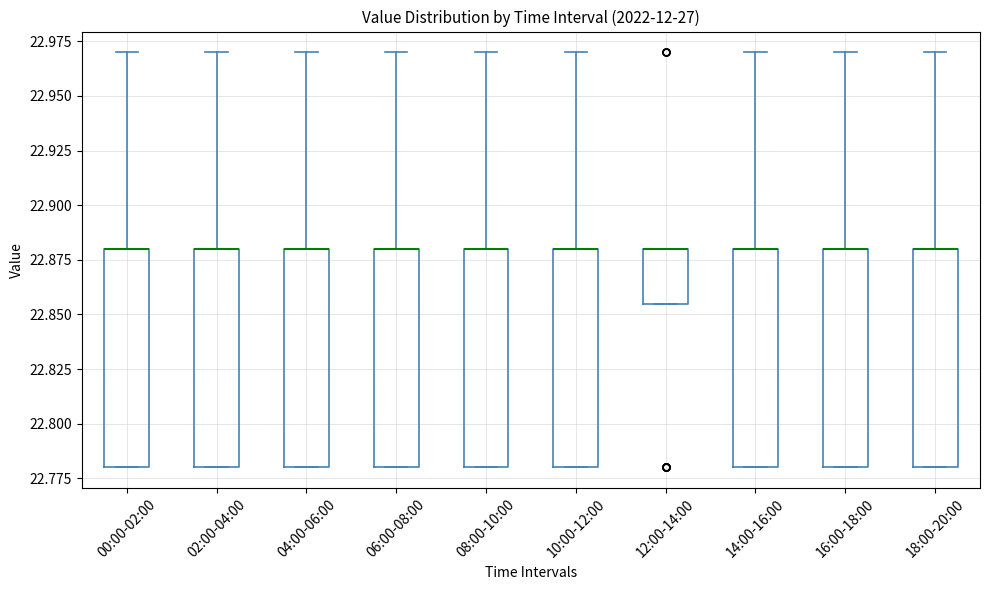

Reading left to right, transcribe this box plot: for each box, give where its median line is, the range the box spans, and where its two whiskers end, as read against the y-axis. The values are not printed on the chart, so give them approximately, as read against the axis.

00:00-02:00: median 22.880 (drawn on the box's upper edge), box 22.780 to 22.880, whiskers 22.780 to 22.970
02:00-04:00: median 22.880 (drawn on the box's upper edge), box 22.780 to 22.880, whiskers 22.780 to 22.970
04:00-06:00: median 22.880 (drawn on the box's upper edge), box 22.780 to 22.880, whiskers 22.780 to 22.970
06:00-08:00: median 22.880 (drawn on the box's upper edge), box 22.780 to 22.880, whiskers 22.780 to 22.970
08:00-10:00: median 22.880 (drawn on the box's upper edge), box 22.780 to 22.880, whiskers 22.780 to 22.970
10:00-12:00: median 22.880 (drawn on the box's upper edge), box 22.780 to 22.880, whiskers 22.780 to 22.970
12:00-14:00: median 22.880 (drawn on the box's upper edge), box 22.855 to 22.880, whiskers 22.855 to 22.880
14:00-16:00: median 22.880 (drawn on the box's upper edge), box 22.780 to 22.880, whiskers 22.780 to 22.970
16:00-18:00: median 22.880 (drawn on the box's upper edge), box 22.780 to 22.880, whiskers 22.780 to 22.970
18:00-20:00: median 22.880 (drawn on the box's upper edge), box 22.780 to 22.880, whiskers 22.780 to 22.970